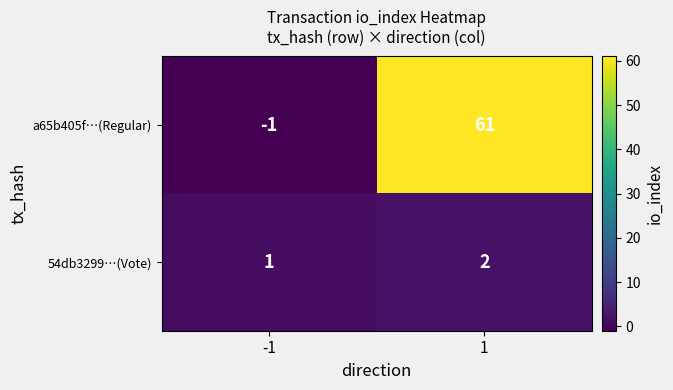

True or false: a65b405f…(Regular) has a value of -1 at -1.

True